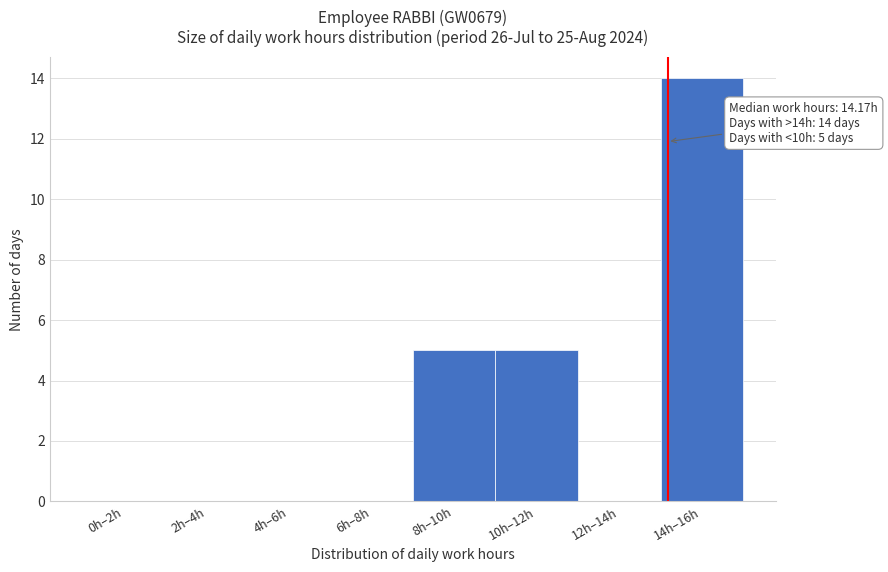

Reading left to right, transcribe all the data shown in this chart.

0h–2h=0	2h–4h=0	4h–6h=0	6h–8h=0	8h–10h=5	10h–12h=5	12h–14h=0	14h–16h=14